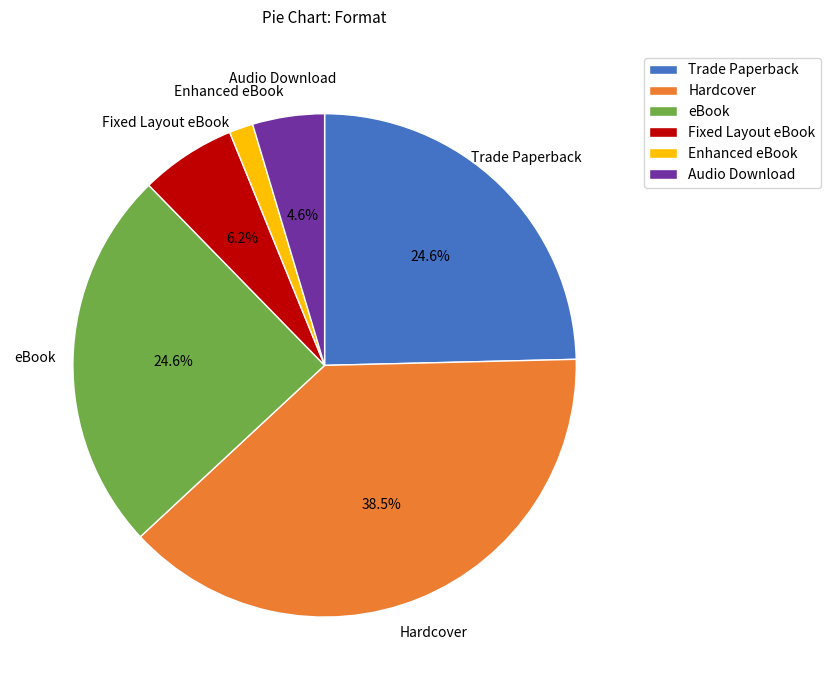

How many slices are in this pie chart?

6